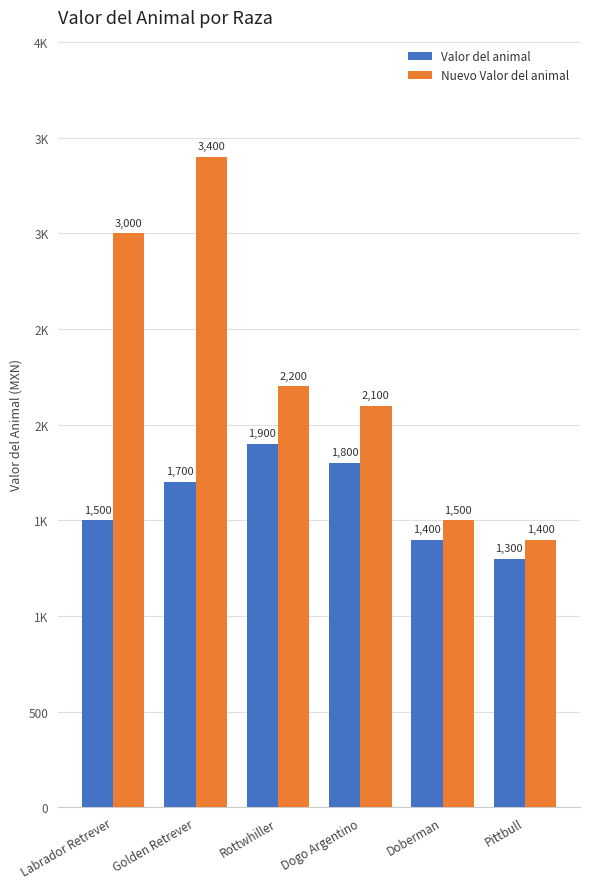

At how many categories does at least one series exceed 3151?

1